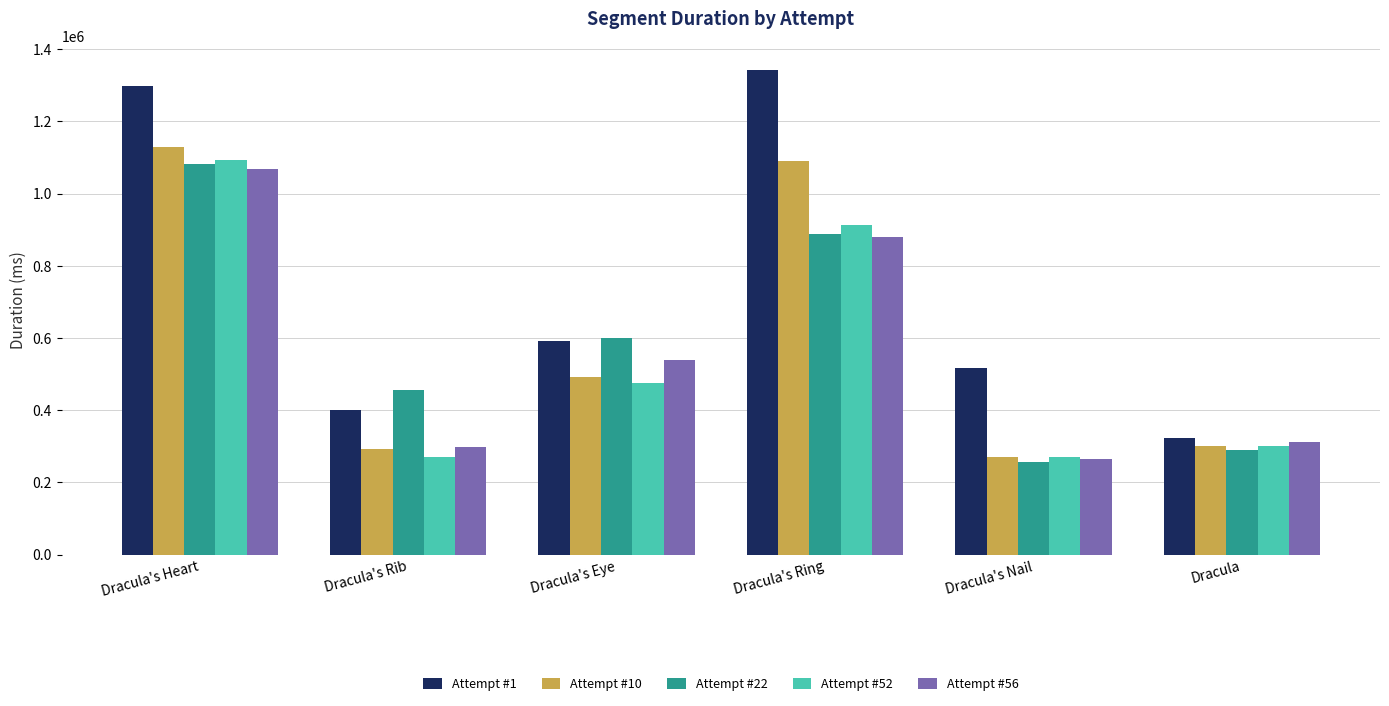

What is the difference between the highest and lowest values at Dracula?

33428